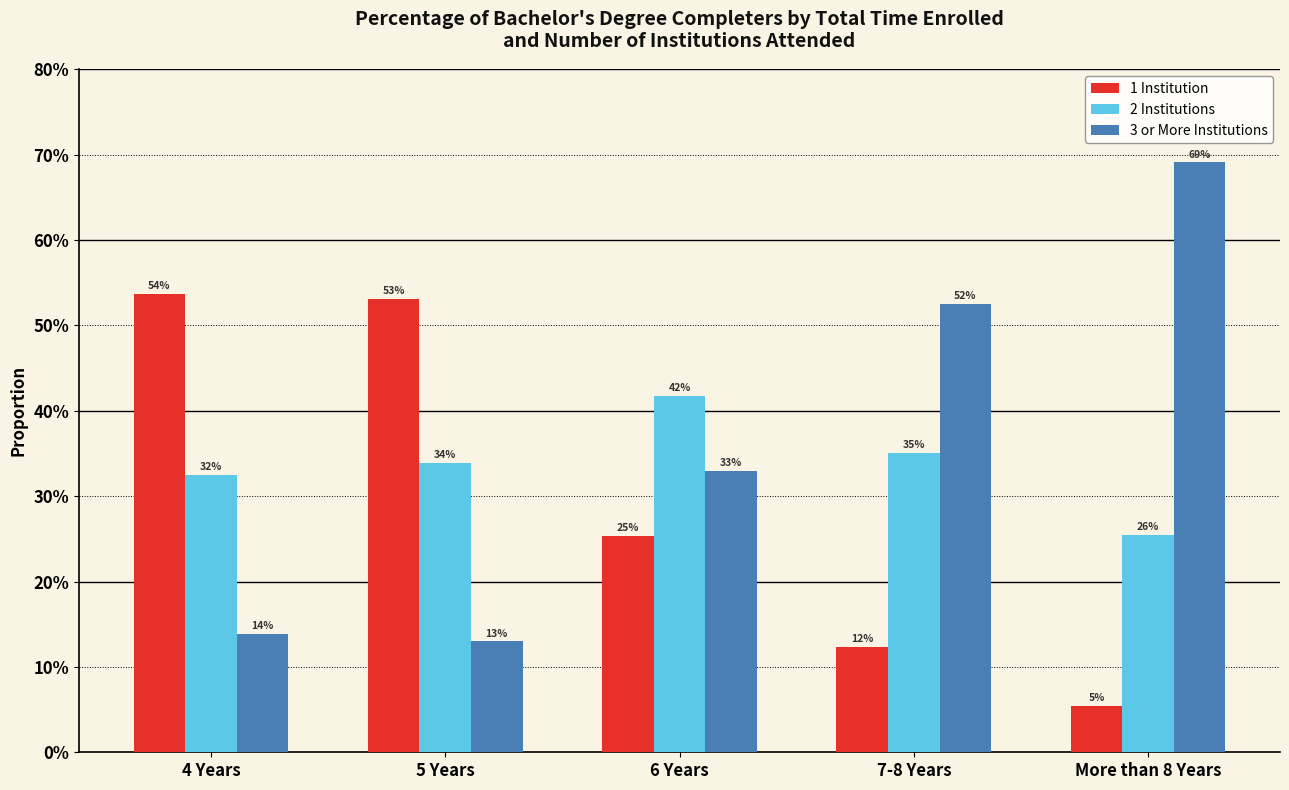

What are all the series names shown in the legend?

1 Institution, 2 Institutions, 3 or More Institutions